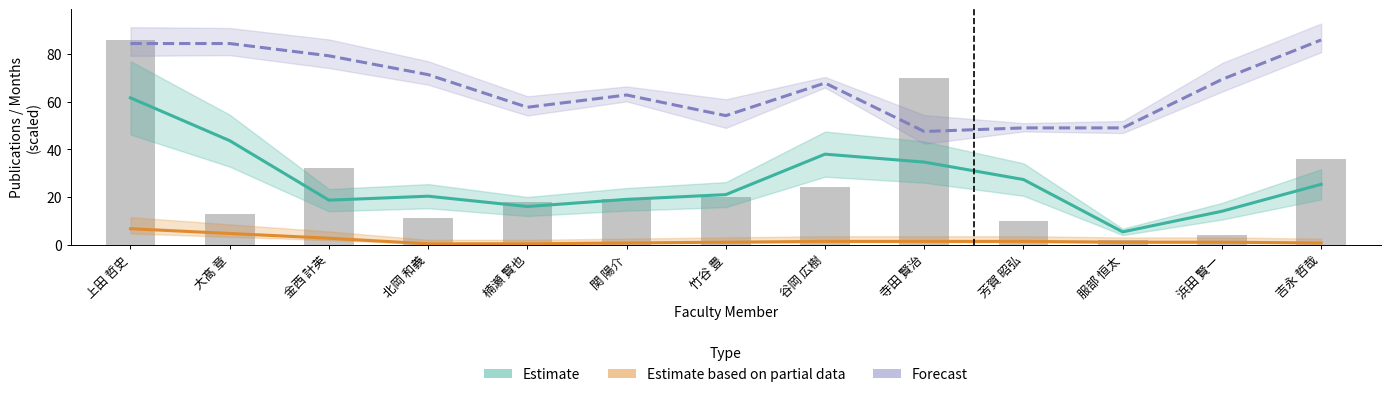

Count the number of data series in this chart.

3